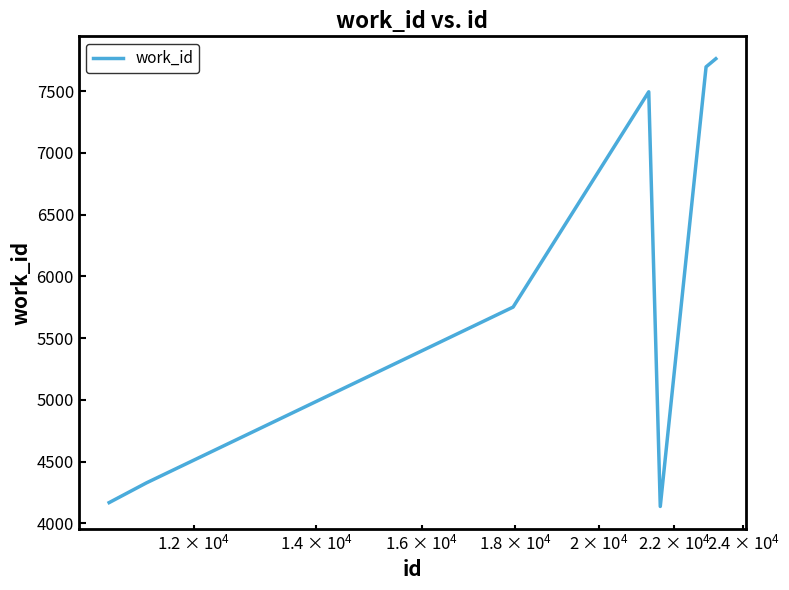

What is the maximum value shown in the chart?

7763